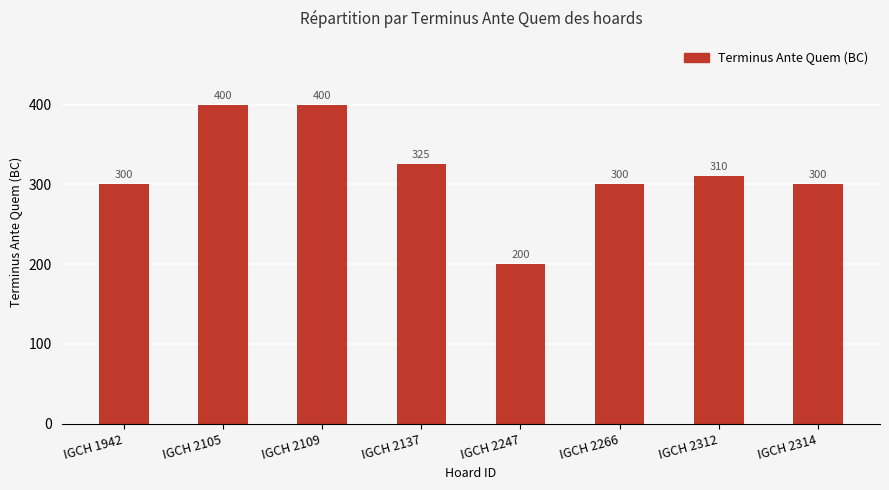

Approximately how many times larger is the value at IGCH 2266 compared to IGCH 1942?

1.0